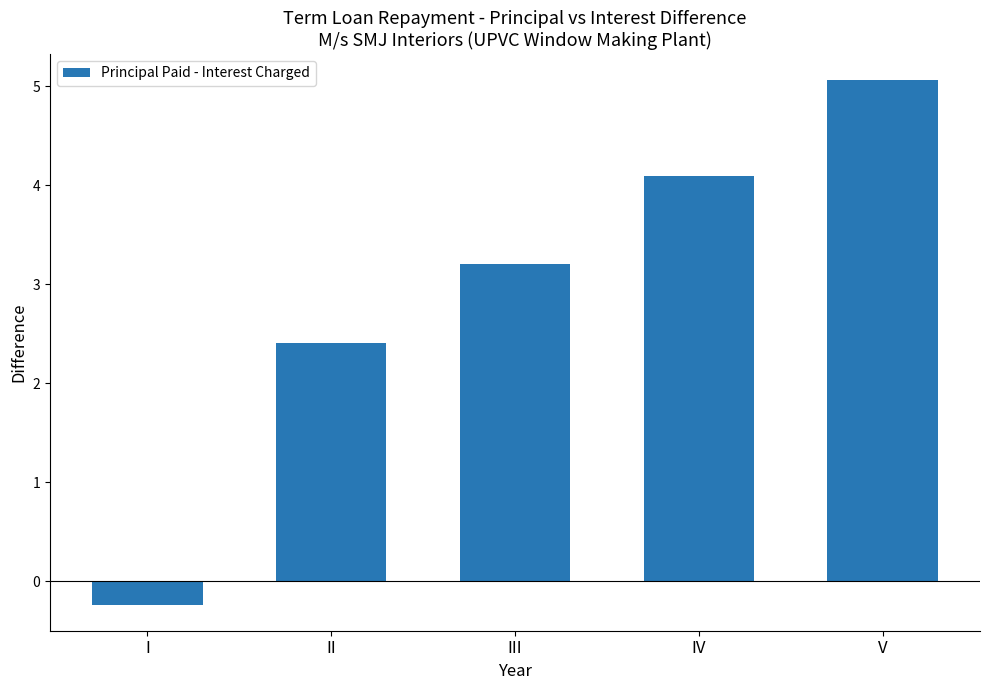

How many bars are there in total?

5